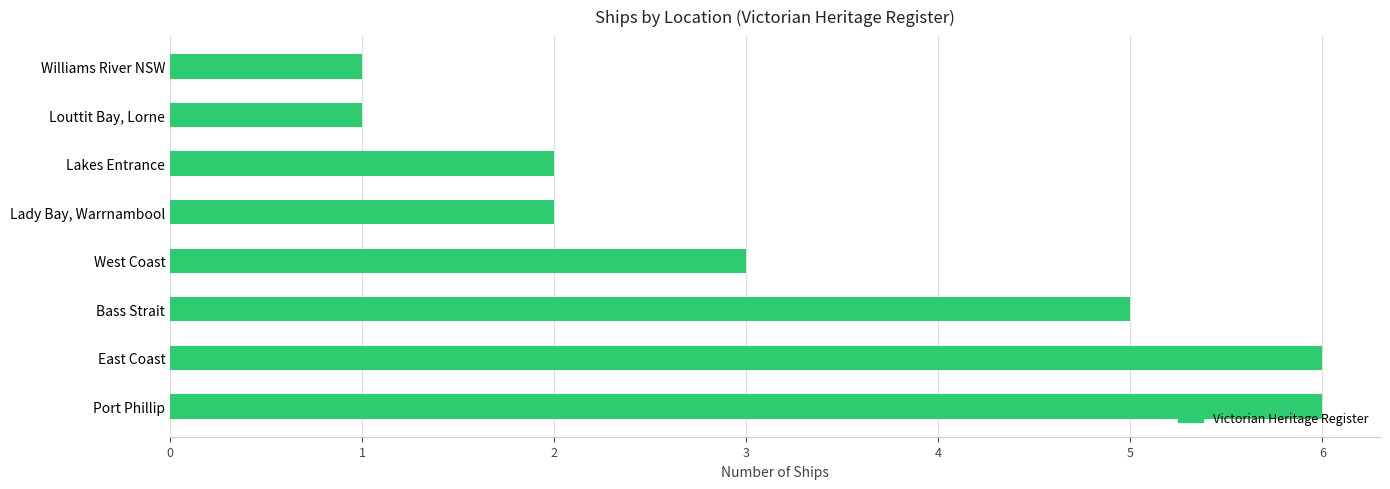

What is the maximum value shown in the chart?

6